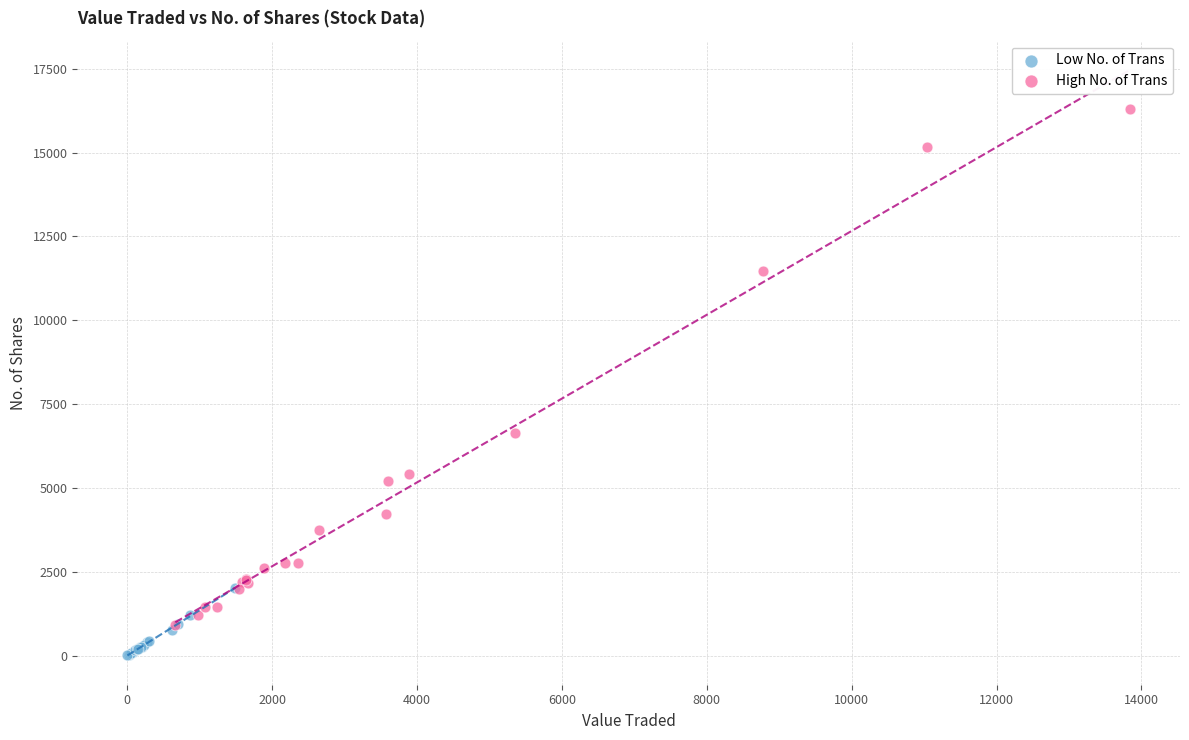

Which series reaches the minimum Y coordinate?

Low No. of Trans